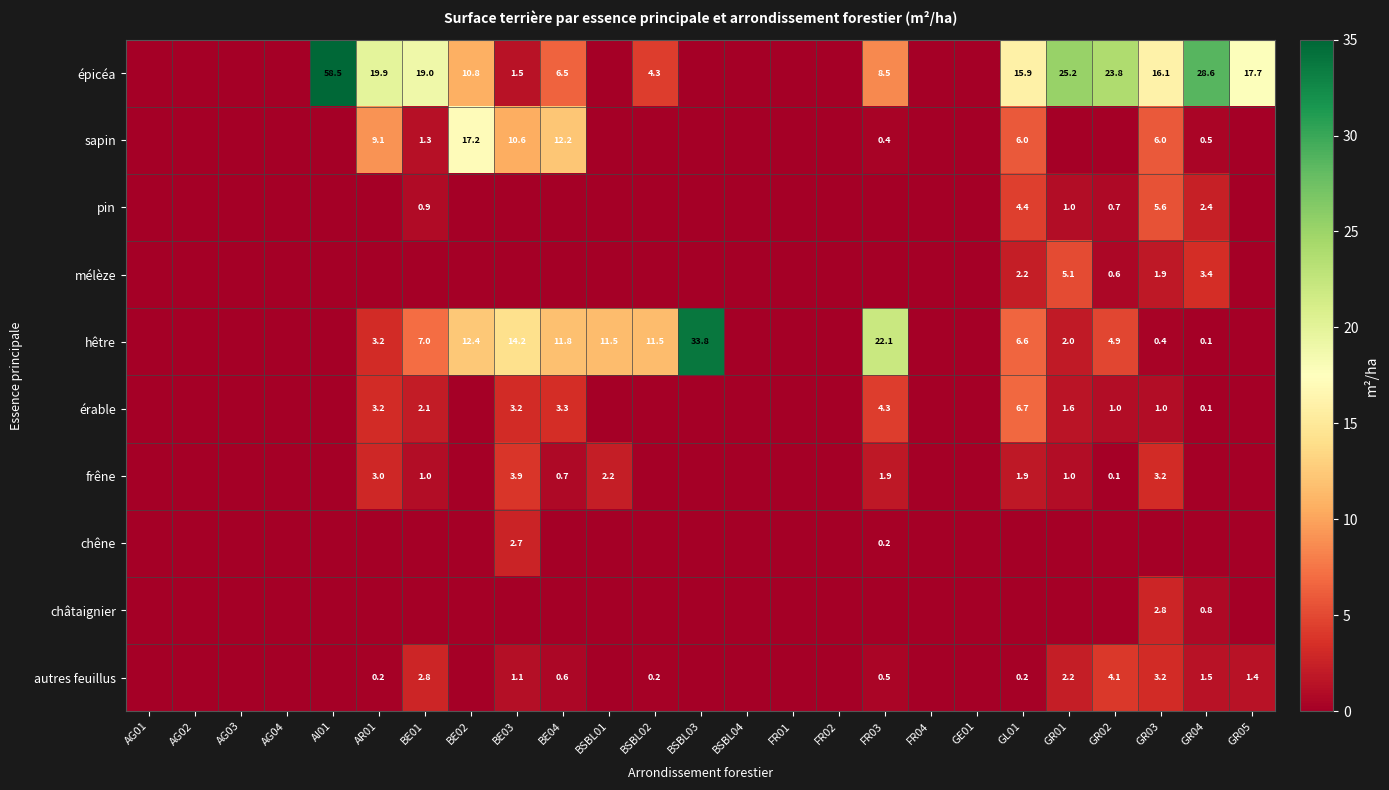

What is the sum of all érable values?

26.5